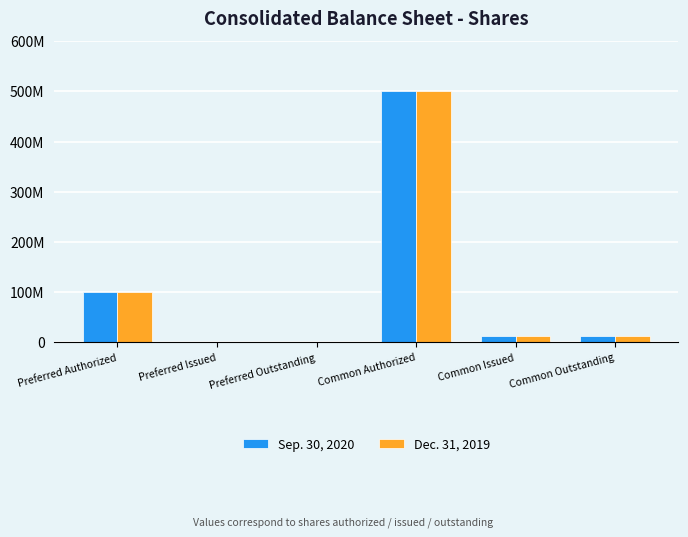

What are all the series names shown in the legend?

Sep. 30, 2020, Dec. 31, 2019